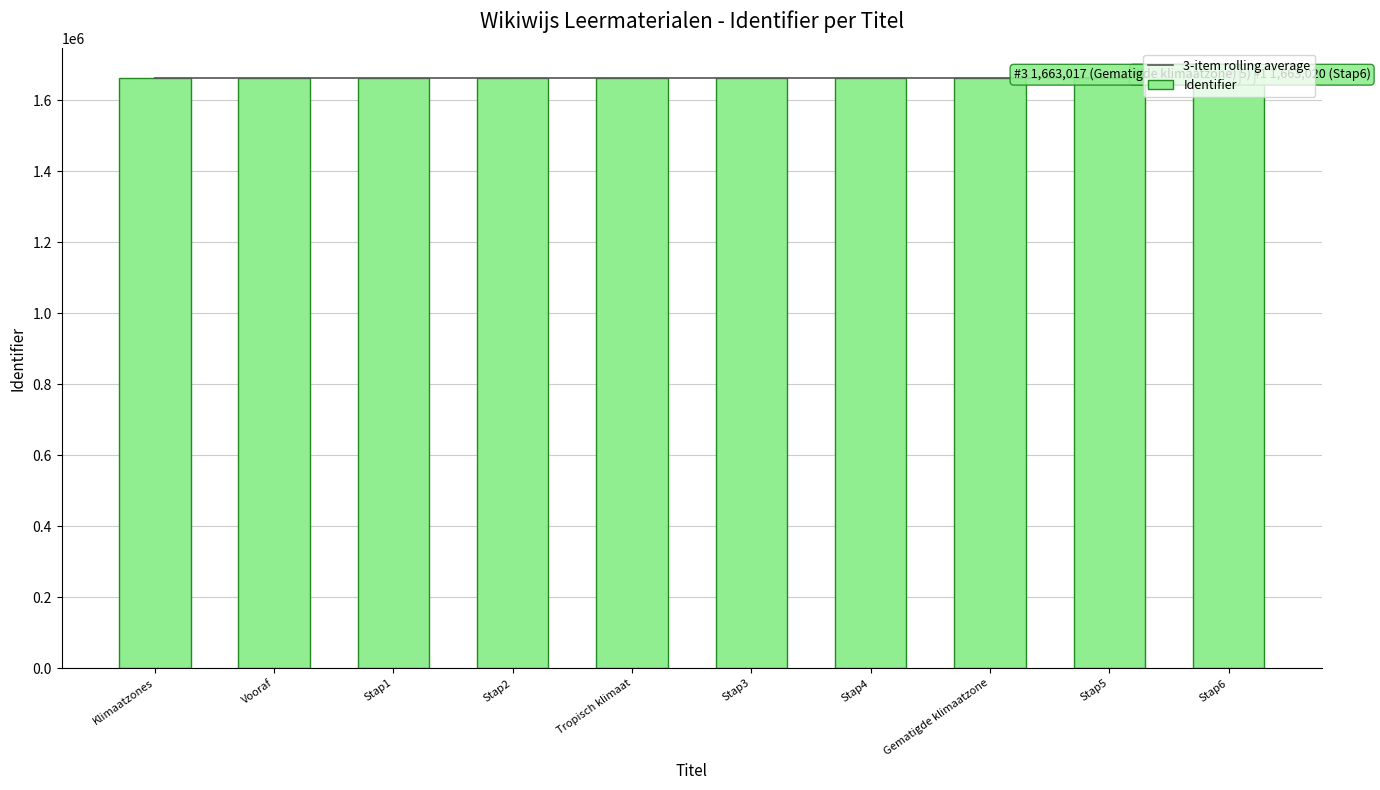

What is the approximate value of Identifier at Tropisch klimaat?

1663012